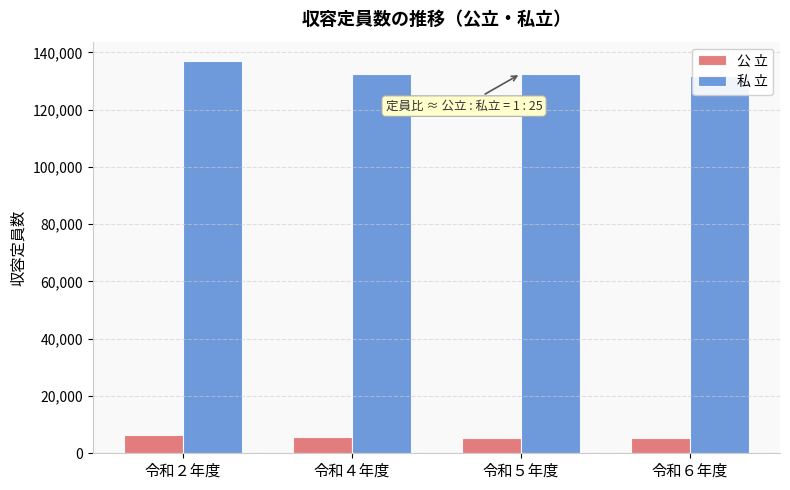

At which label is 私 立 closest to 134219?

令和５年度